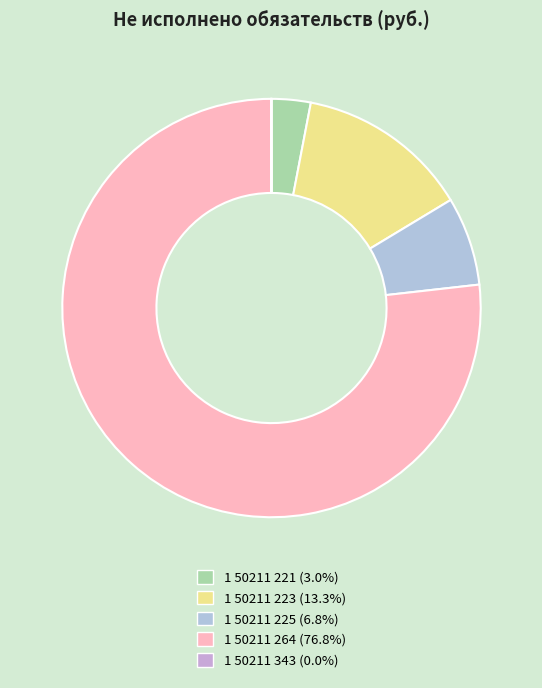

What percentage is the 1 50211 225 slice, to the nearest percent?

7%